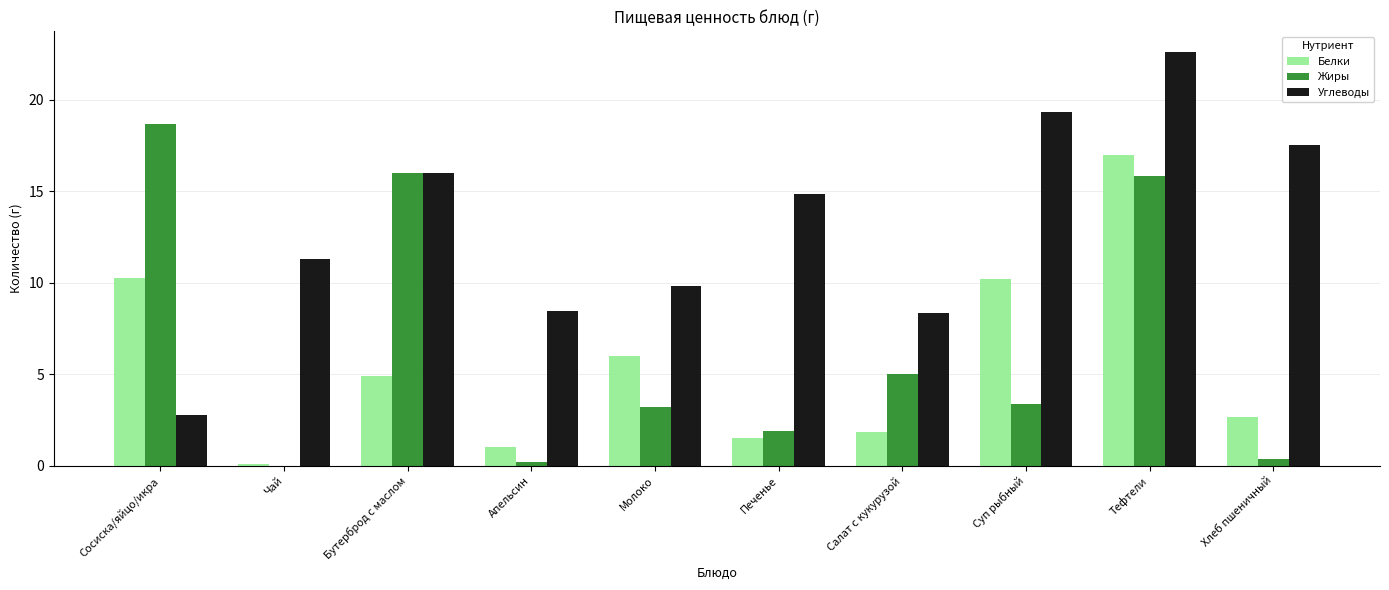

What are all the series names shown in the legend?

Белки, Жиры, Углеводы